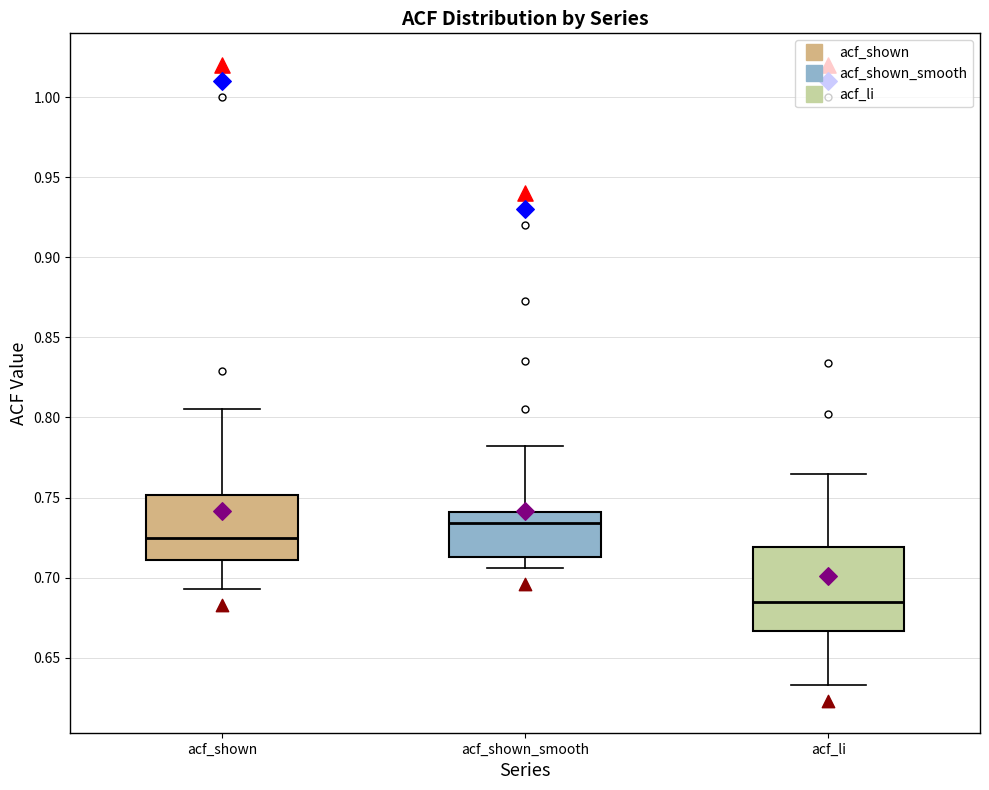

Reading left to right, transcribe this box plot: for each box, give where its median line is, the range the box spans, and where its two whiskers end, as read against the y-axis. The values are not printed on the chart, so give them approximately, as read against the axis.

acf_shown: median 0.725, box 0.710 to 0.750, whiskers 0.695 to 0.805
acf_shown_smooth: median 0.735, box 0.715 to 0.740, whiskers 0.705 to 0.780
acf_li: median 0.685, box 0.665 to 0.720, whiskers 0.635 to 0.765